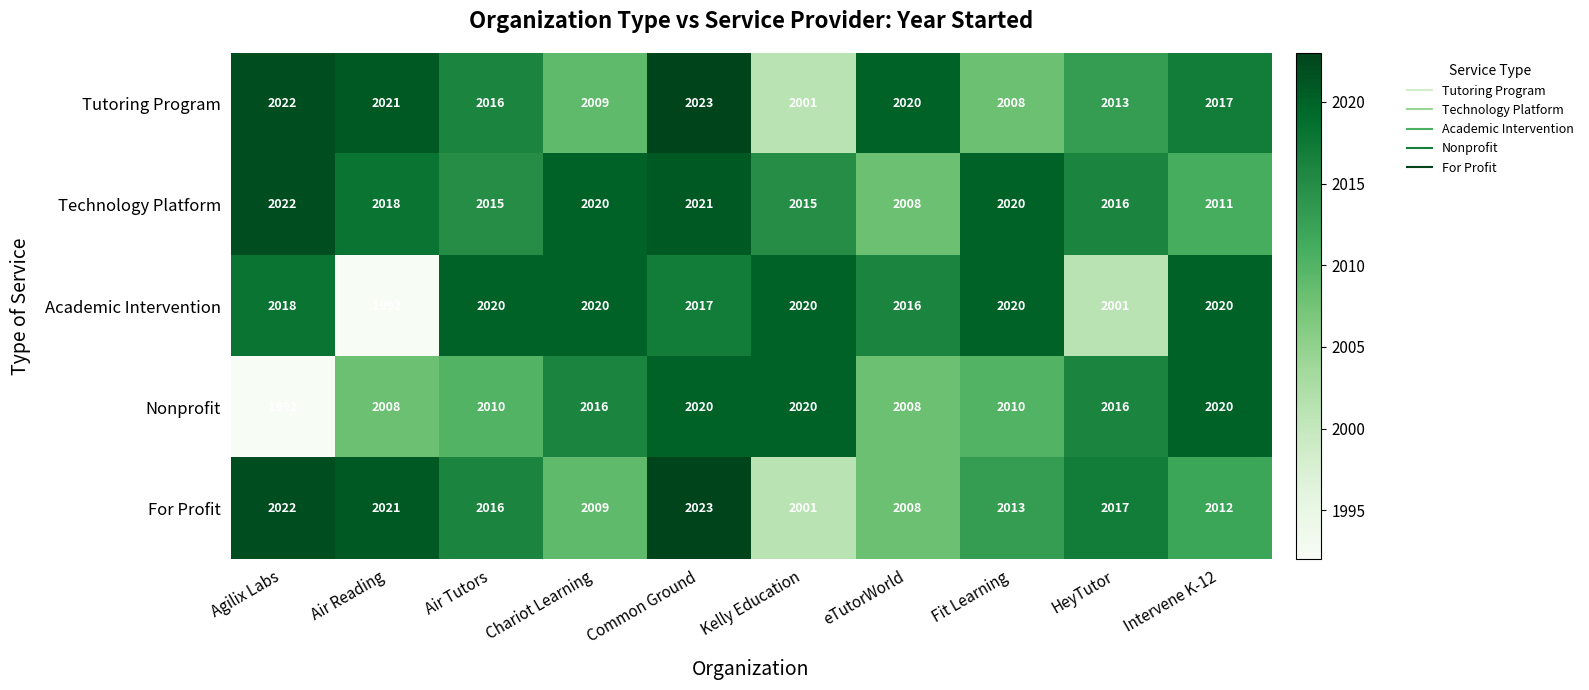

What is the difference between the highest and lowest values at Common Ground?

6